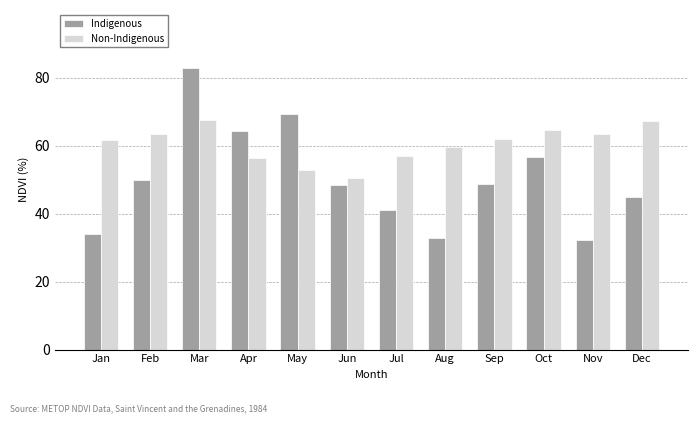

At which label does Non-Indigenous reach its minimum?

Jun